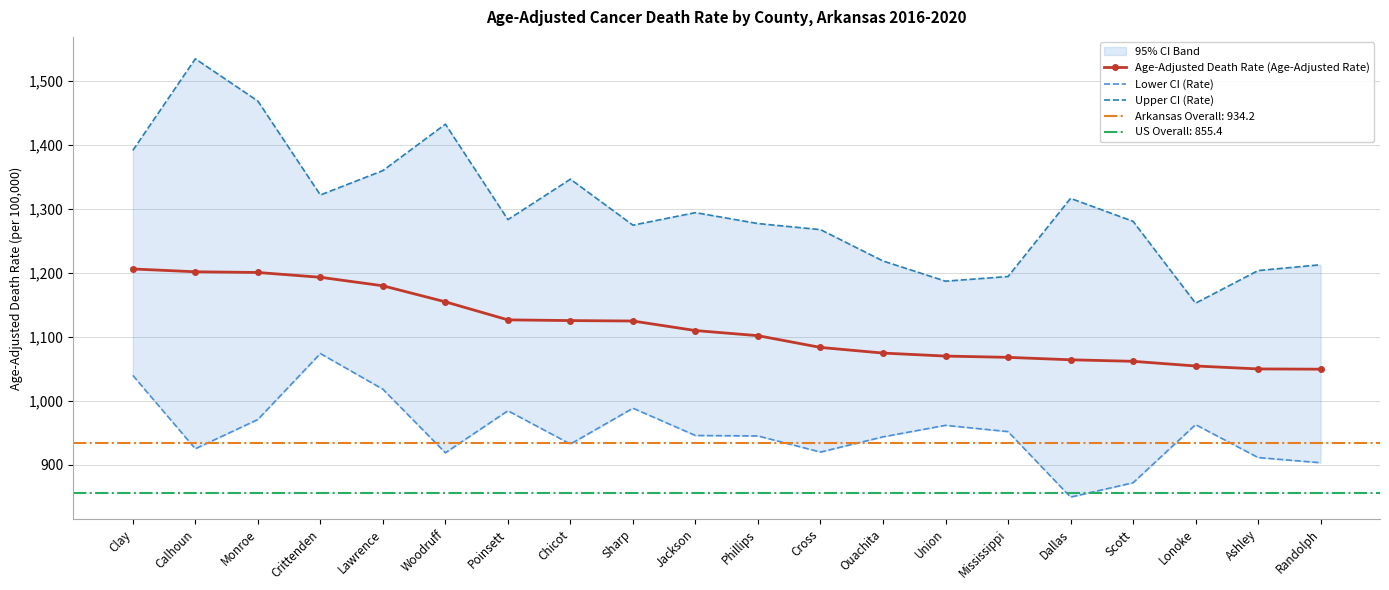

True or false: Lower CI (Rate) has a value of 1017.9 at Lawrence.

True